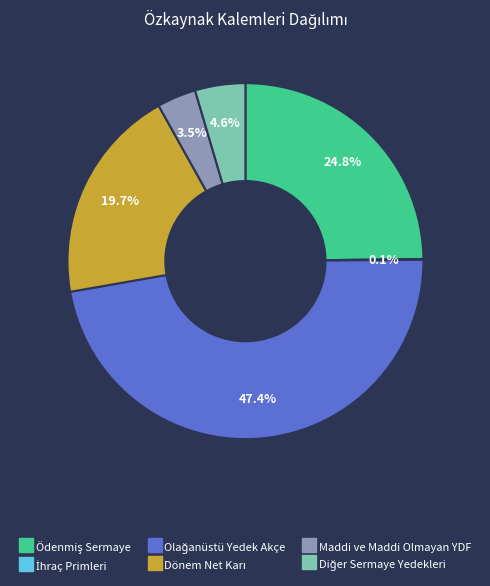

Does any single category account for the majority?

No